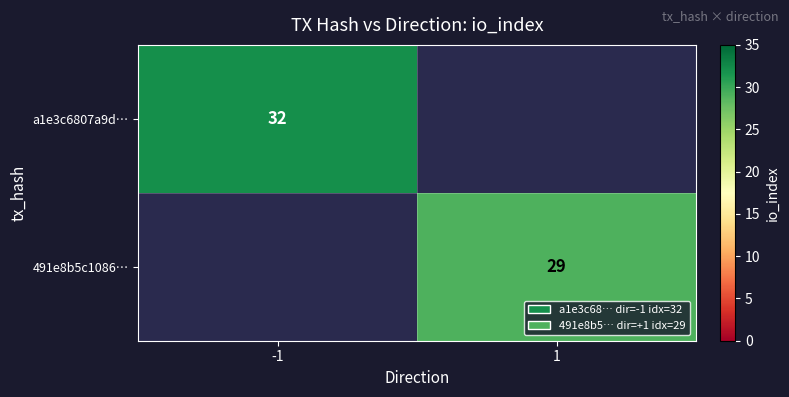

Is the value of a1e3c6807a9d… at -1 greater than the value of 491e8b5c1086… at 1?

Yes